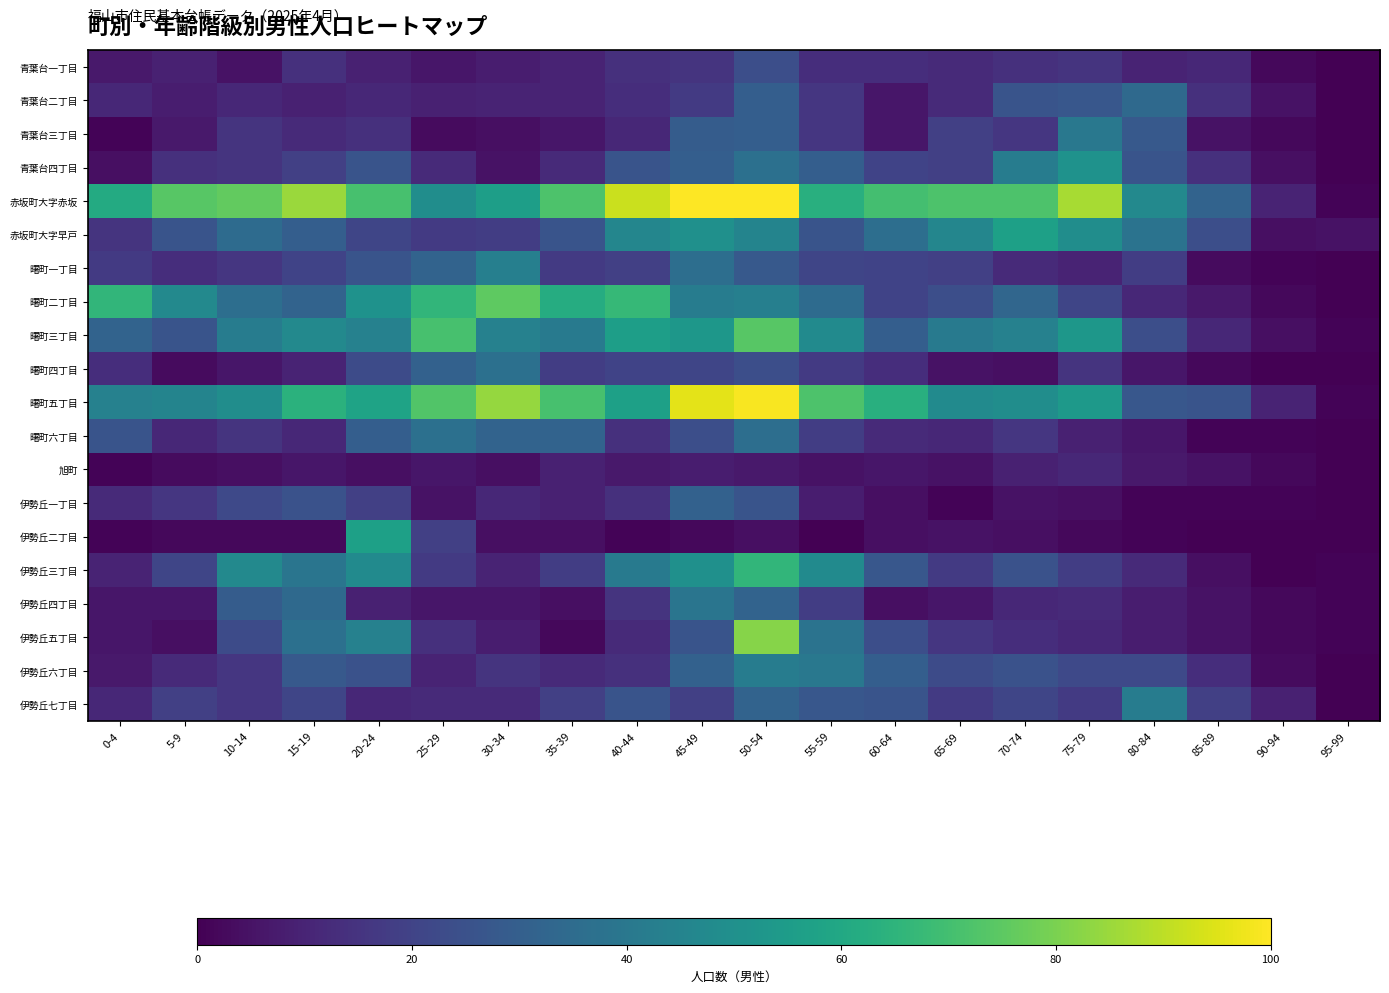

Reading left to right, transcribe all the data shown in this chart.

青葉台一丁目: 0-4=7	5-9=9	10-14=5	15-19=14	20-24=9	25-29=6	30-34=8	35-39=10	40-44=14	45-49=15	50-54=24	55-59=13	60-64=13	65-69=12	70-74=14	75-79=15	80-84=10	85-89=11	90-94=2	95-99=0
青葉台二丁目: 0-4=11	5-9=8	10-14=11	15-19=9	20-24=11	25-29=9	30-34=10	35-39=10	40-44=13	45-49=17	50-54=30	55-59=16	60-64=6	65-69=12	70-74=26	75-79=27	80-84=34	85-89=14	90-94=5	95-99=0
青葉台三丁目: 0-4=1	5-9=7	10-14=15	15-19=12	20-24=14	25-29=3	30-34=4	35-39=6	40-44=11	45-49=29	50-54=30	55-59=16	60-64=6	65-69=19	70-74=16	75-79=40	80-84=28	85-89=5	90-94=2	95-99=0
青葉台四丁目: 0-4=4	5-9=14	10-14=15	15-19=19	20-24=26	25-29=12	30-34=5	35-39=12	40-44=26	45-49=30	50-54=37	55-59=30	60-64=20	65-69=19	70-74=42	75-79=51	80-84=26	85-89=14	90-94=4	95-99=0
赤坂町大字赤坂: 0-4=61	5-9=74	10-14=76	15-19=85	20-24=71	25-29=49	30-34=56	35-39=72	40-44=92	45-49=105	50-54=120	55-59=63	60-64=70	65-69=72	70-74=72	75-79=87	80-84=47	85-89=32	90-94=10	95-99=1
赤坂町大字早戸: 0-4=15	5-9=26	10-14=35	15-19=30	20-24=21	25-29=17	30-34=18	35-39=26	40-44=46	45-49=50	50-54=45	55-59=26	60-64=36	65-69=46	70-74=57	75-79=49	80-84=38	85-89=24	90-94=4	95-99=5
曙町一丁目: 0-4=17	5-9=13	10-14=16	15-19=20	20-24=26	25-29=32	30-34=43	35-39=17	40-44=19	45-49=36	50-54=28	55-59=21	60-64=20	65-69=19	70-74=12	75-79=10	80-84=18	85-89=3	90-94=1	95-99=0
曙町二丁目: 0-4=66	5-9=47	10-14=36	15-19=32	20-24=51	25-29=66	30-34=75	35-39=62	40-44=67	45-49=42	50-54=43	55-59=35	60-64=20	65-69=24	70-74=33	75-79=21	80-84=11	85-89=7	90-94=2	95-99=0
曙町三丁目: 0-4=32	5-9=26	10-14=42	15-19=47	20-24=44	25-29=71	30-34=44	35-39=41	40-44=56	45-49=53	50-54=74	55-59=48	60-64=30	65-69=41	70-74=44	75-79=53	80-84=24	85-89=11	90-94=4	95-99=1
曙町四丁目: 0-4=13	5-9=3	10-14=6	15-19=10	20-24=23	25-29=31	30-34=37	35-39=18	40-44=20	45-49=21	50-54=24	55-59=17	60-64=13	65-69=5	70-74=4	75-79=15	80-84=6	85-89=2	90-94=0	95-99=0
曙町五丁目: 0-4=44	5-9=45	10-14=49	15-19=64	20-24=58	25-29=73	30-34=84	35-39=71	40-44=57	45-49=96	50-54=99	55-59=72	60-64=63	65-69=48	70-74=49	75-79=54	80-84=27	85-89=26	90-94=10	95-99=1
曙町六丁目: 0-4=26	5-9=11	10-14=15	15-19=11	20-24=30	25-29=37	30-34=32	35-39=32	40-44=14	45-49=24	50-54=36	55-59=18	60-64=12	65-69=11	70-74=16	75-79=9	80-84=6	85-89=1	90-94=1	95-99=0
旭町: 0-4=1	5-9=3	10-14=4	15-19=6	20-24=4	25-29=6	30-34=4	35-39=9	40-44=7	45-49=8	50-54=7	55-59=5	60-64=6	65-69=5	70-74=9	75-79=11	80-84=7	85-89=5	90-94=2	95-99=0
伊勢丘一丁目: 0-4=12	5-9=16	10-14=22	15-19=25	20-24=19	25-29=5	30-34=11	35-39=9	40-44=14	45-49=31	50-54=26	55-59=8	60-64=4	65-69=1	70-74=5	75-79=4	80-84=1	85-89=1	90-94=1	95-99=0
伊勢丘二丁目: 0-4=1	5-9=2	10-14=2	15-19=2	20-24=57	25-29=19	30-34=4	35-39=4	40-44=1	45-49=2	50-54=4	55-59=0	60-64=4	65-69=5	70-74=4	75-79=2	80-84=1	85-89=0	90-94=0	95-99=0
伊勢丘三丁目: 0-4=10	5-9=21	10-14=47	15-19=39	20-24=48	25-29=17	30-34=10	35-39=18	40-44=41	45-49=50	50-54=66	55-59=48	60-64=27	65-69=17	70-74=25	75-79=18	80-84=12	85-89=4	90-94=0	95-99=1
伊勢丘四丁目: 0-4=6	5-9=6	10-14=29	15-19=34	20-24=9	25-29=6	30-34=6	35-39=4	40-44=15	45-49=39	50-54=32	55-59=18	60-64=4	65-69=6	70-74=11	75-79=12	80-84=8	85-89=5	90-94=2	95-99=1
伊勢丘五丁目: 0-4=6	5-9=4	10-14=23	15-19=37	20-24=44	25-29=14	30-34=8	35-39=2	40-44=12	45-49=26	50-54=82	55-59=38	60-64=24	65-69=16	70-74=13	75-79=11	80-84=8	85-89=5	90-94=2	95-99=1
伊勢丘六丁目: 0-4=7	5-9=12	10-14=16	15-19=28	20-24=25	25-29=10	30-34=15	35-39=12	40-44=14	45-49=31	50-54=42	55-59=40	60-64=30	65-69=23	70-74=25	75-79=22	80-84=22	85-89=13	90-94=3	95-99=0
伊勢丘七丁目: 0-4=11	5-9=19	10-14=16	15-19=21	20-24=11	25-29=12	30-34=12	35-39=19	40-44=26	45-49=19	50-54=32	55-59=27	60-64=26	65-69=17	70-74=21	75-79=17	80-84=42	85-89=19	90-94=9	95-99=0